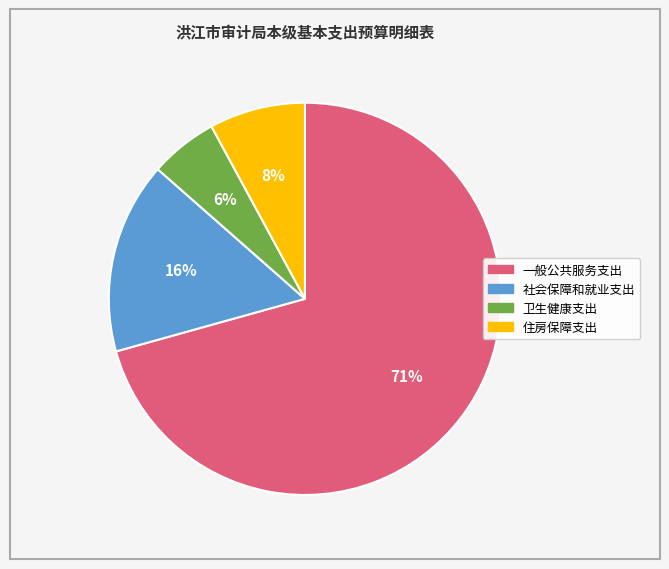

Do 住房保障支出 and 卫生健康支出 together represent more than half of the pie?

No